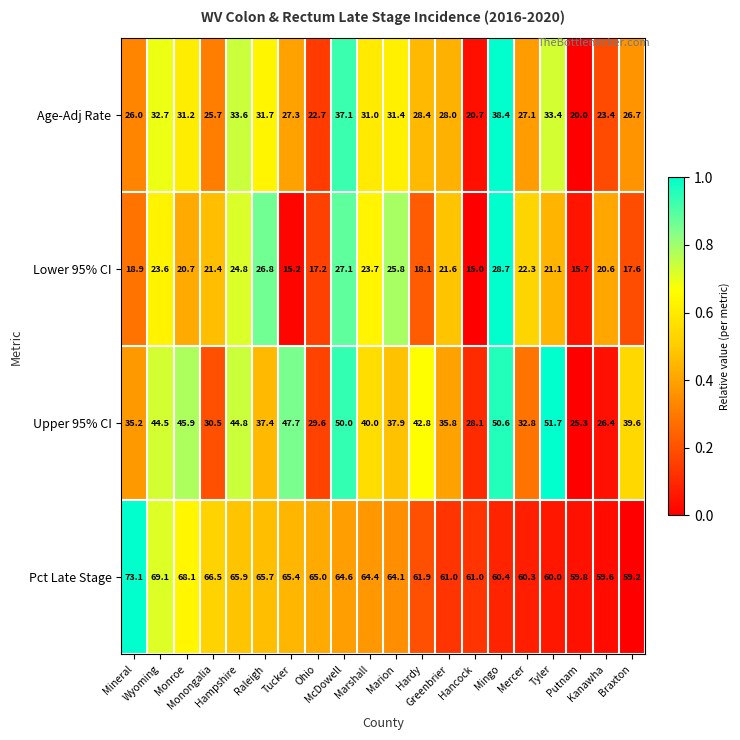

What is the minimum value shown in the chart?

15.0